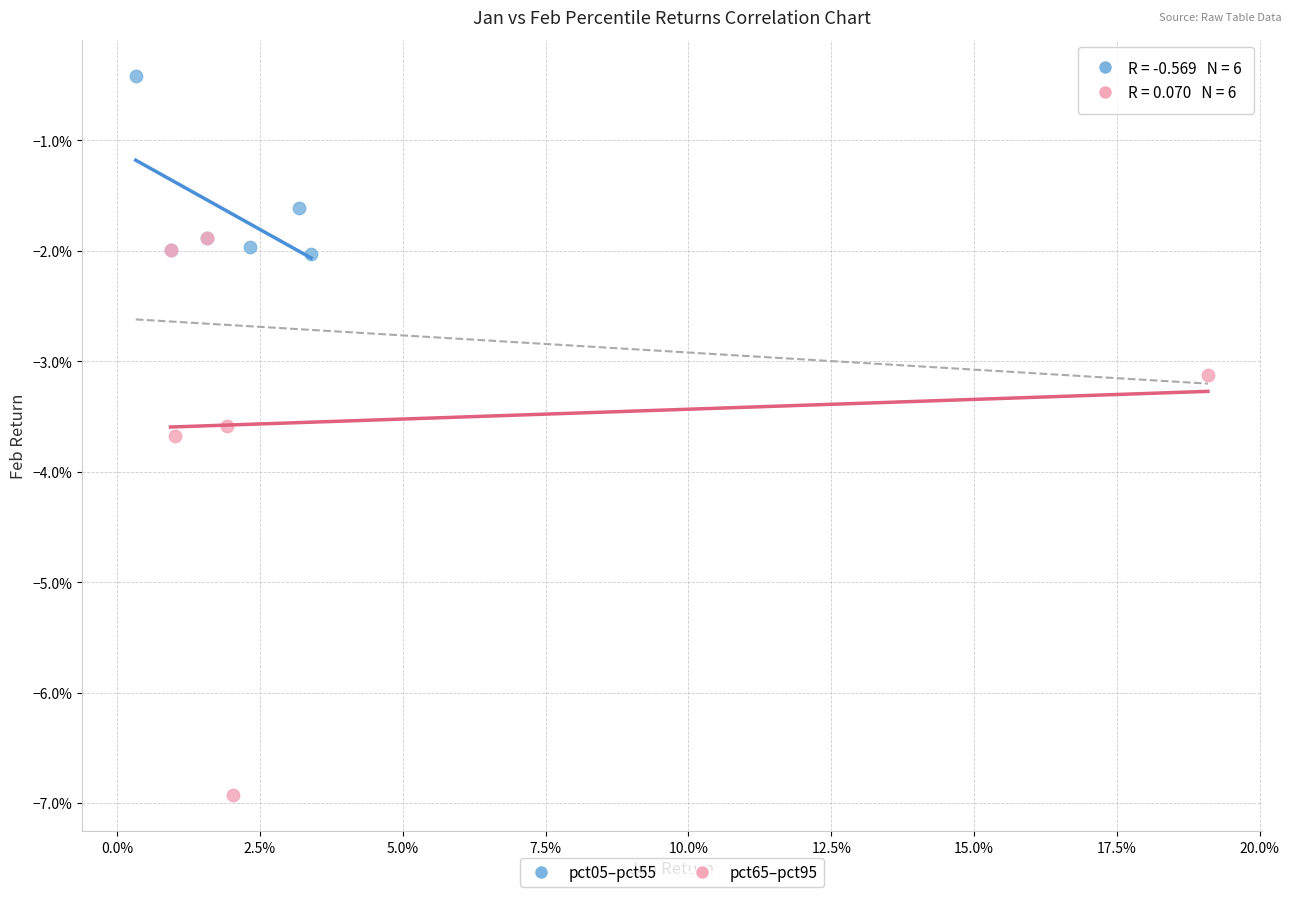

Which series contains the highest Y value?

pct05–pct55